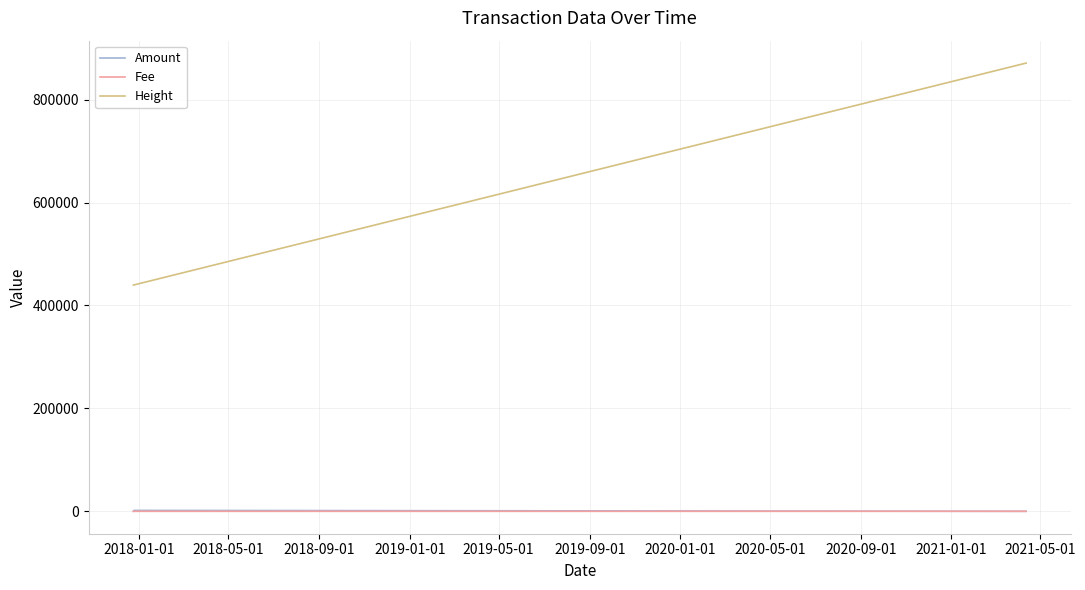

True or false: Height and Amount cross at least once.

False